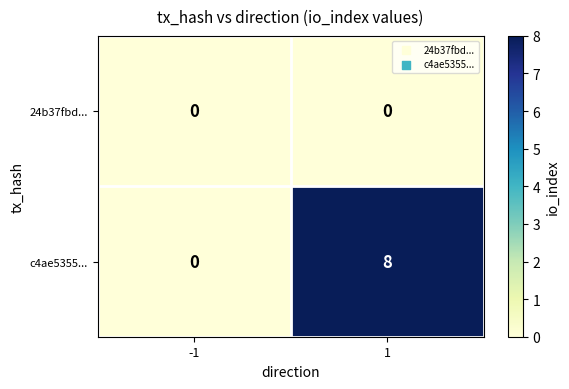

List the series in order of their peak value, highest first.

c4ae5355..., 24b37fbd...